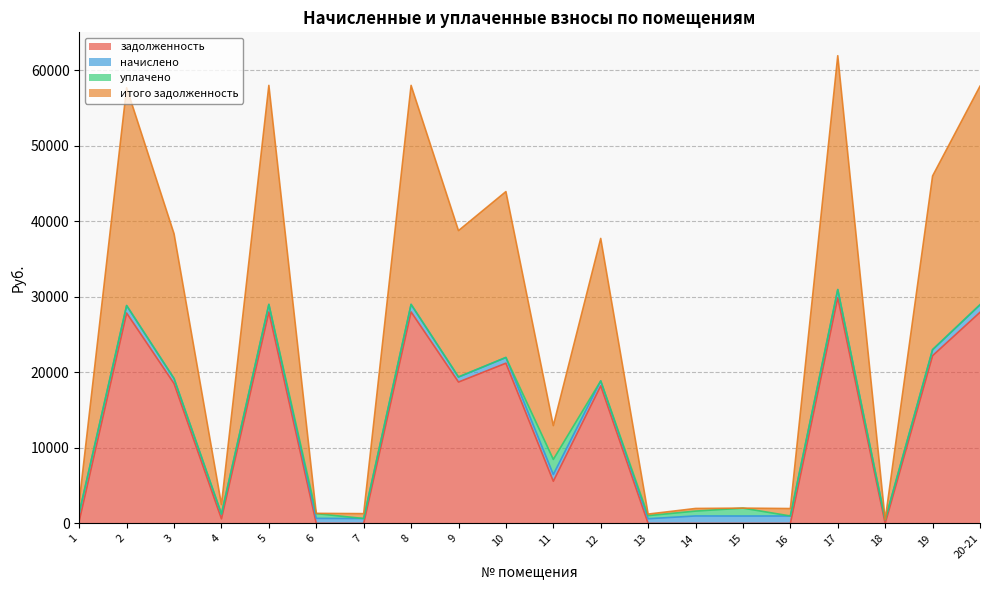

What is the maximum value for задолженность?

29909.4